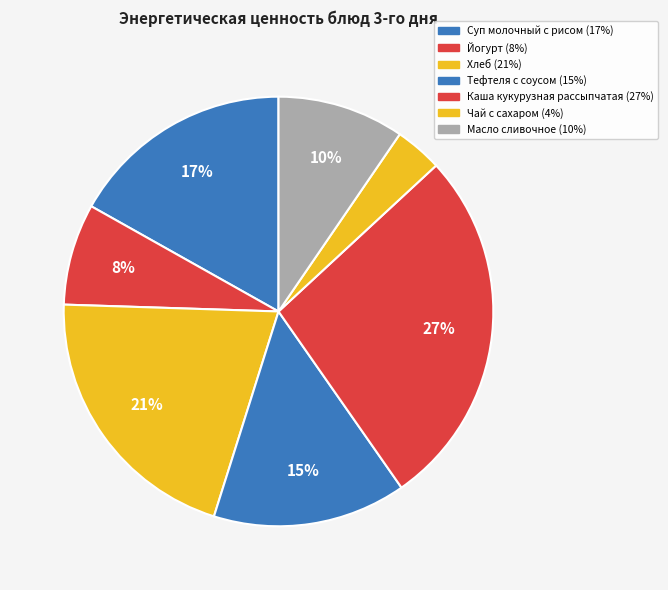

How many segments does this pie chart have?

7